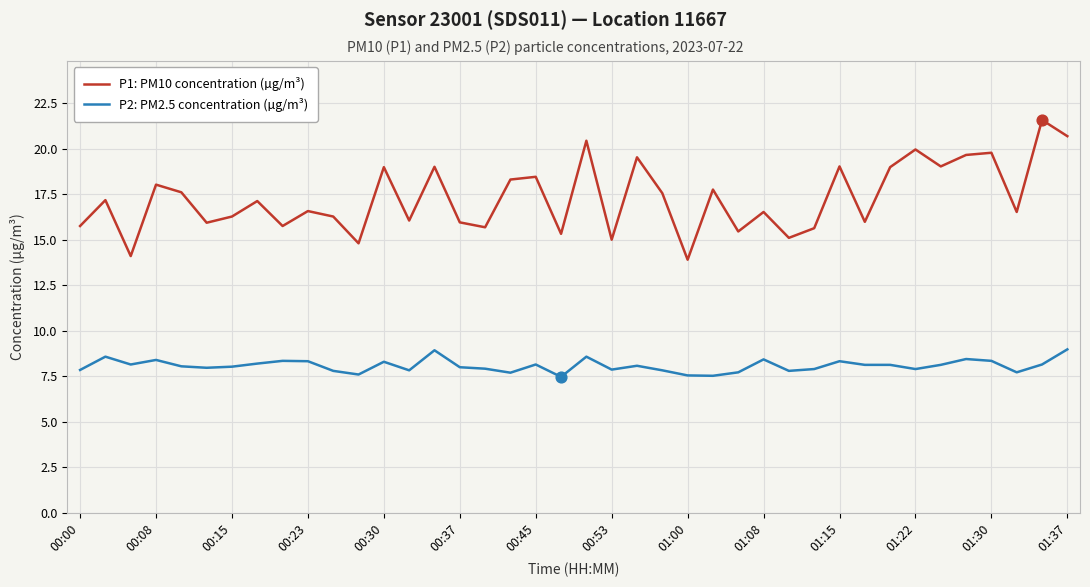

Which series has the widest spread of values?

P1: PM10 concentration (µg/m³)